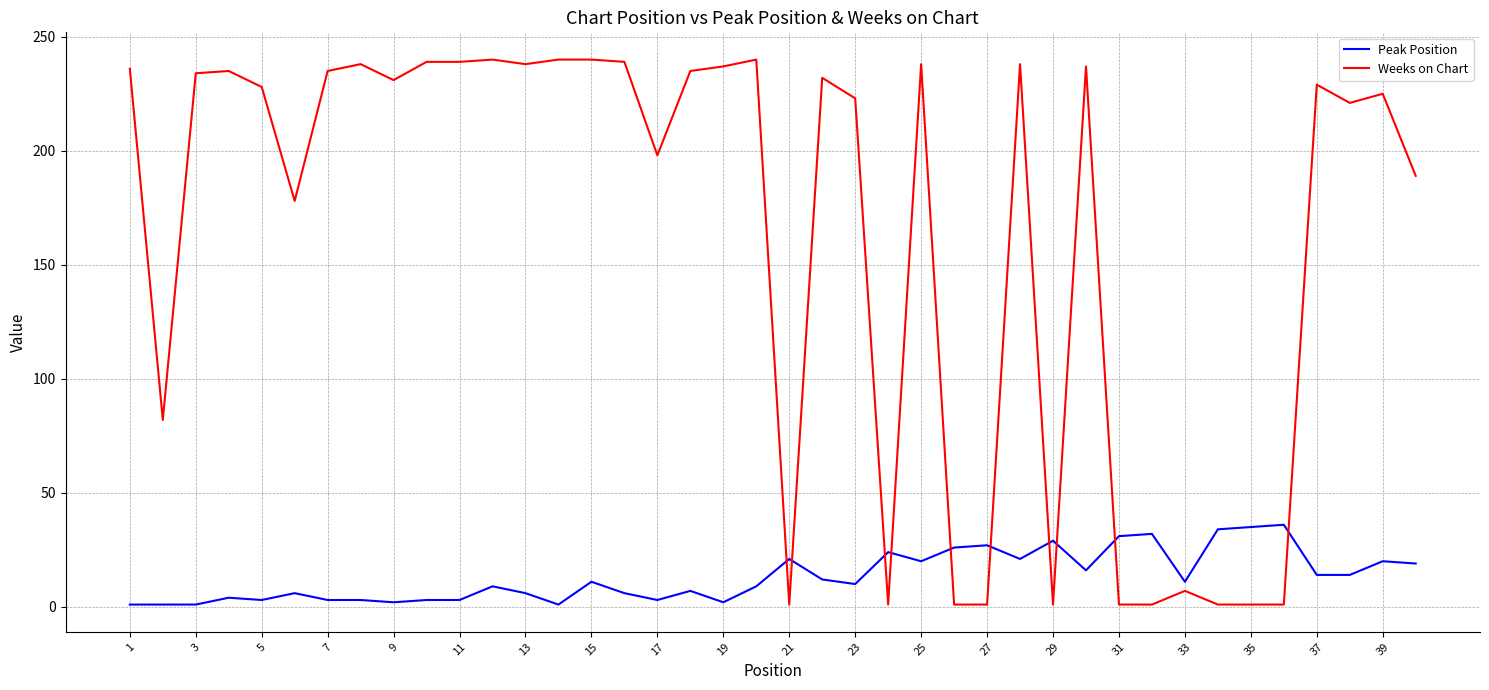

Which series has the largest total across all categories?

Weeks on Chart